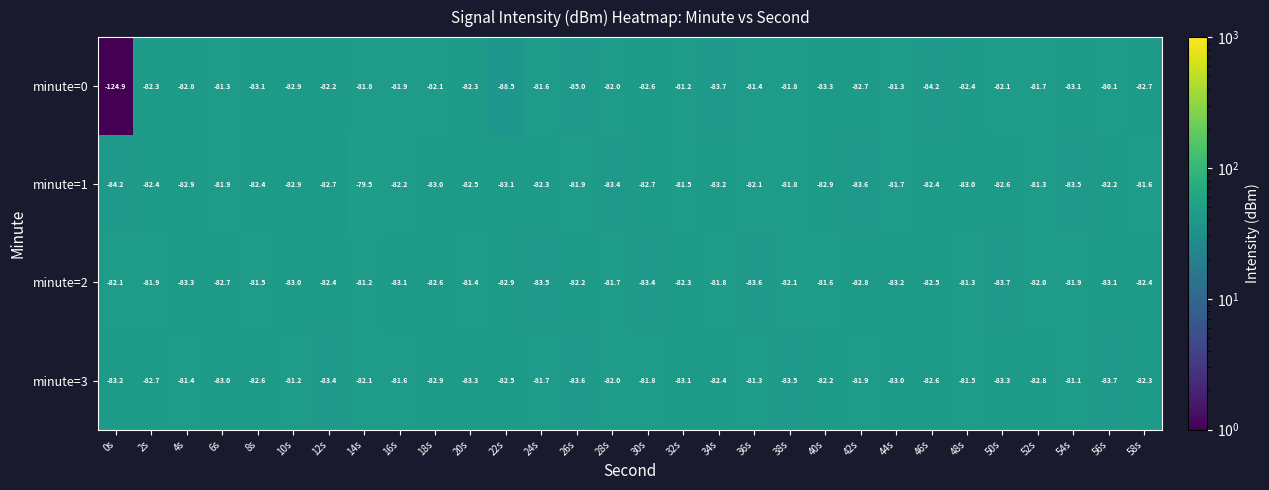

Rank the series at 4s from lowest to highest value.

minute=2, minute=1, minute=0, minute=3